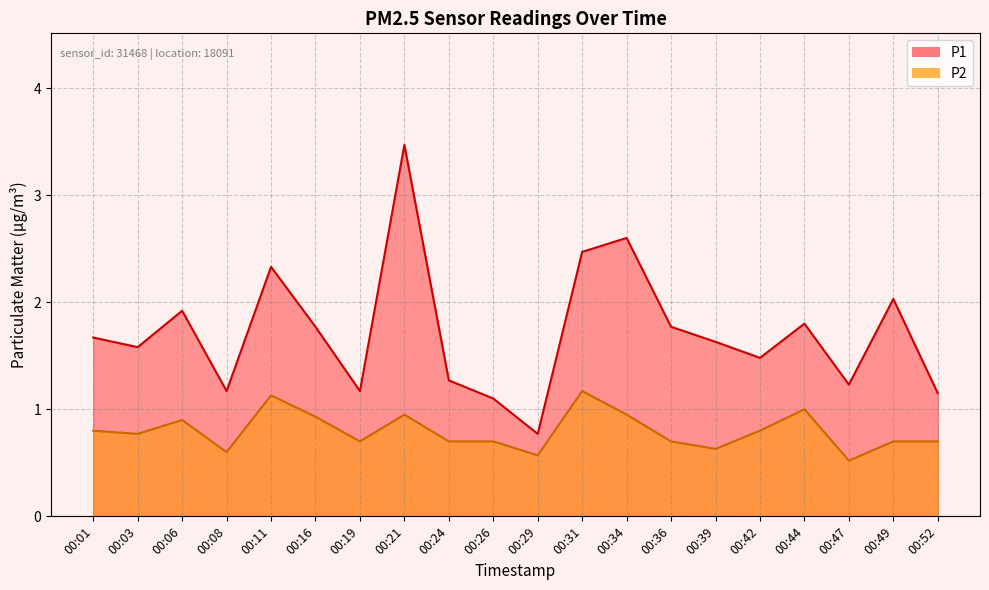

True or false: P1 and P2 intersect in this chart.

False